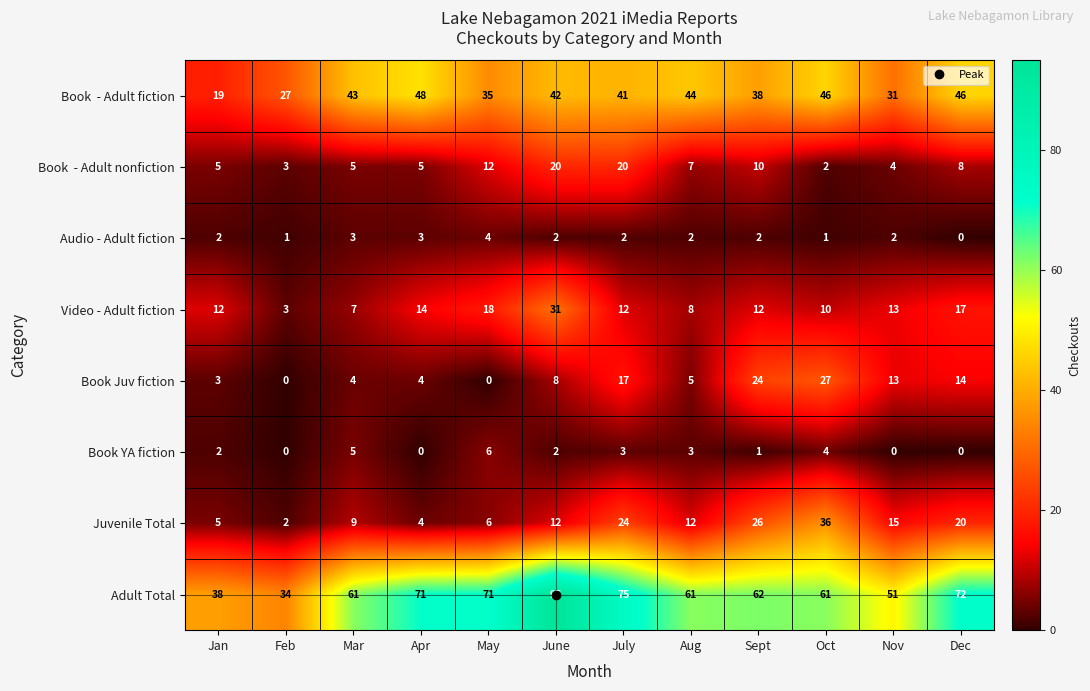

What is the sum of the Juvenile Total values at Jan and Feb?

7